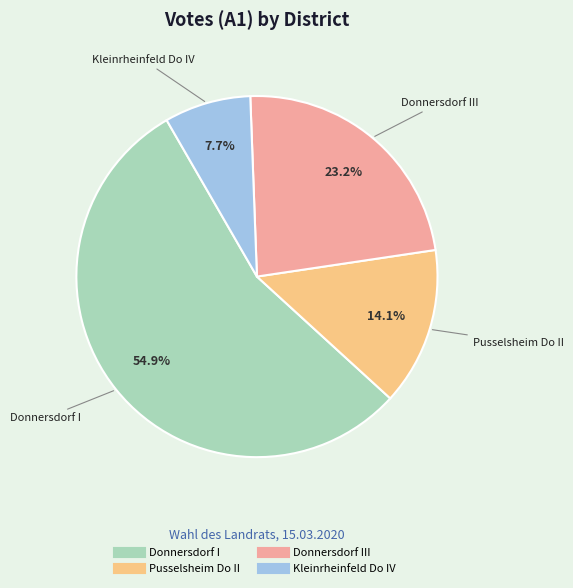

Does any single category account for the majority?

Yes